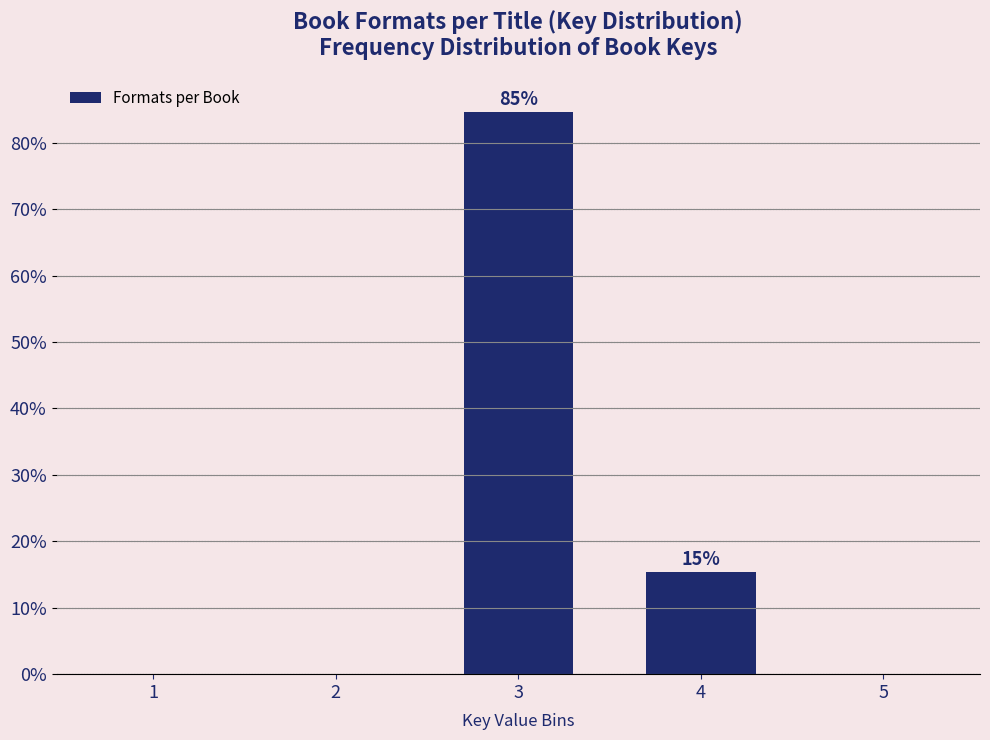

Reading left to right, list all the values displayed in this chart.

1=0.0	2=0.0	3=84.6	4=15.4	5=0.0